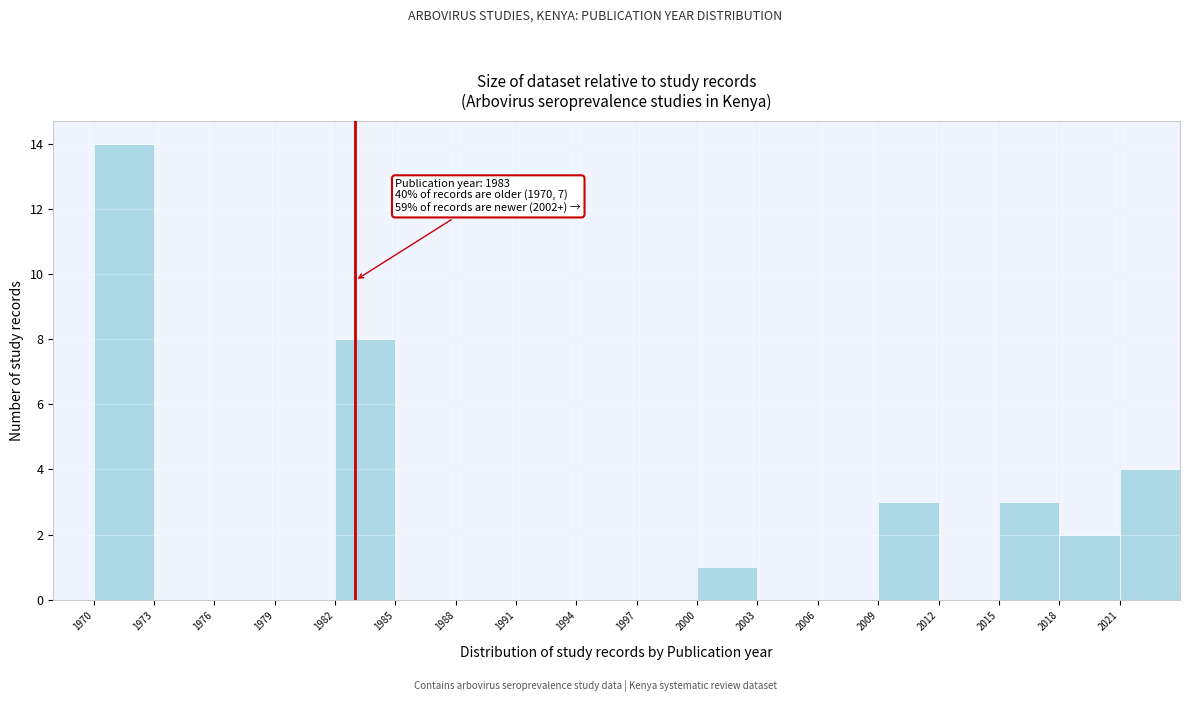

Which range on the x-axis has the tallest bar?

1970 to 1973